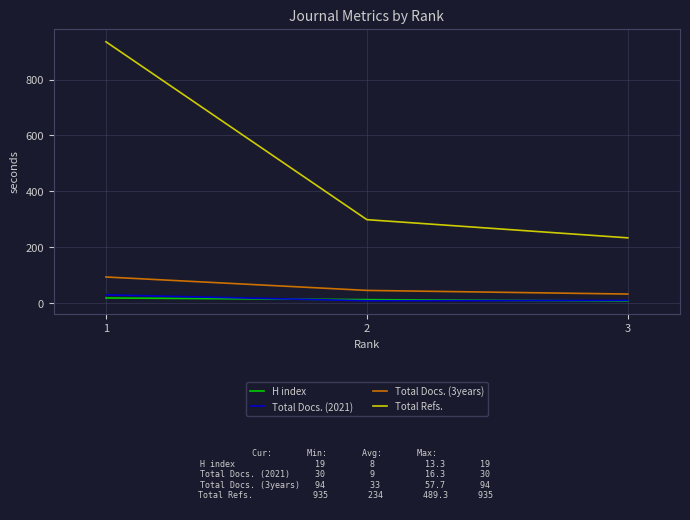

Which series has the largest range (max minus min)?

Total Refs.